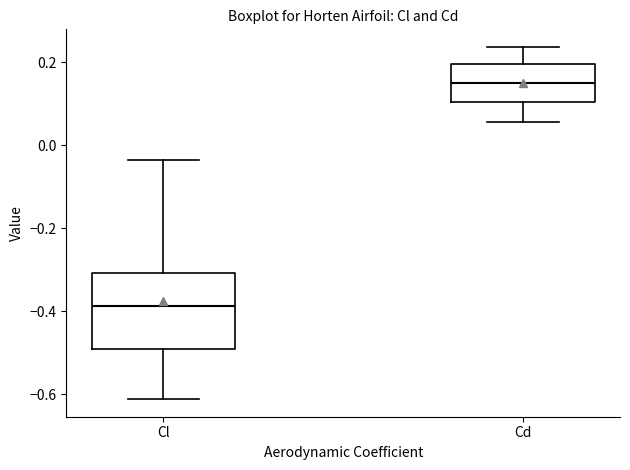

Which box has the highest median line?

Cd